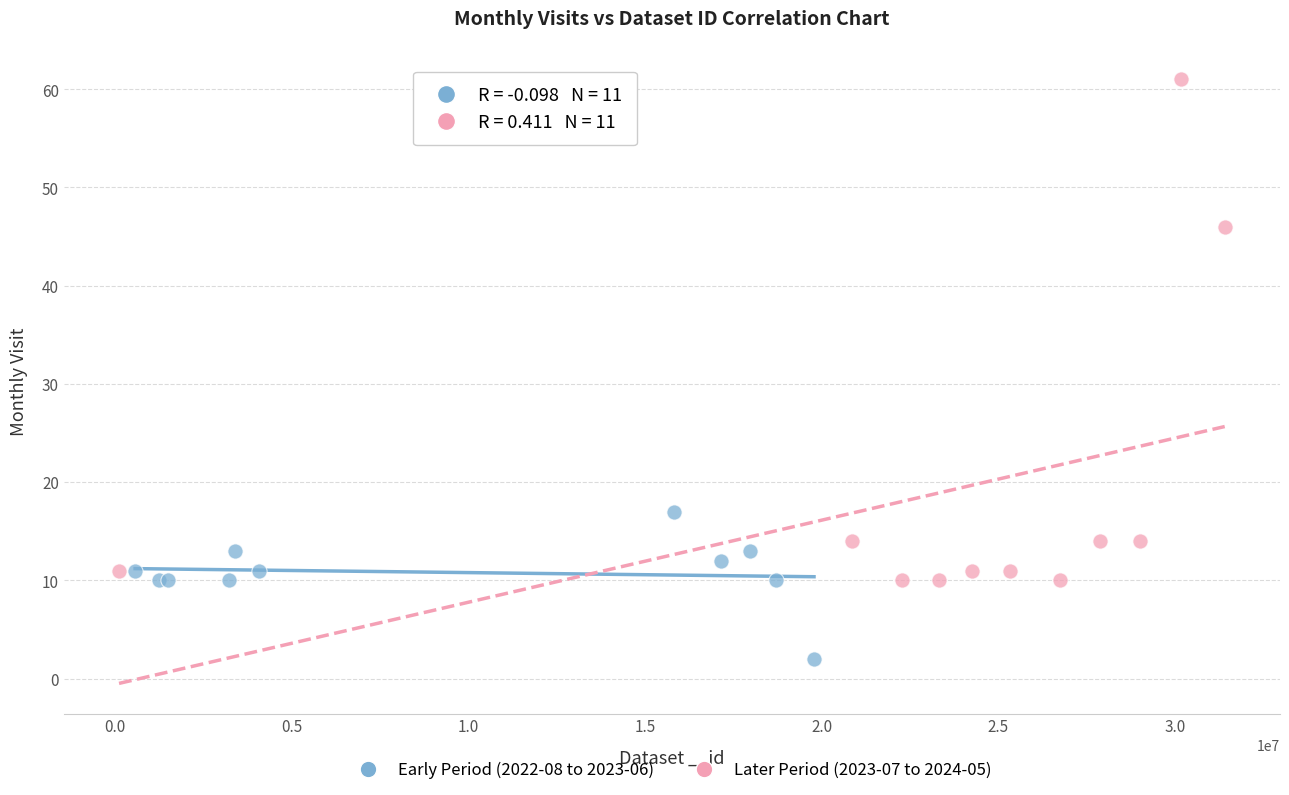

Which series reaches the minimum Y coordinate?

Early Period (2022-08 to 2023-06)